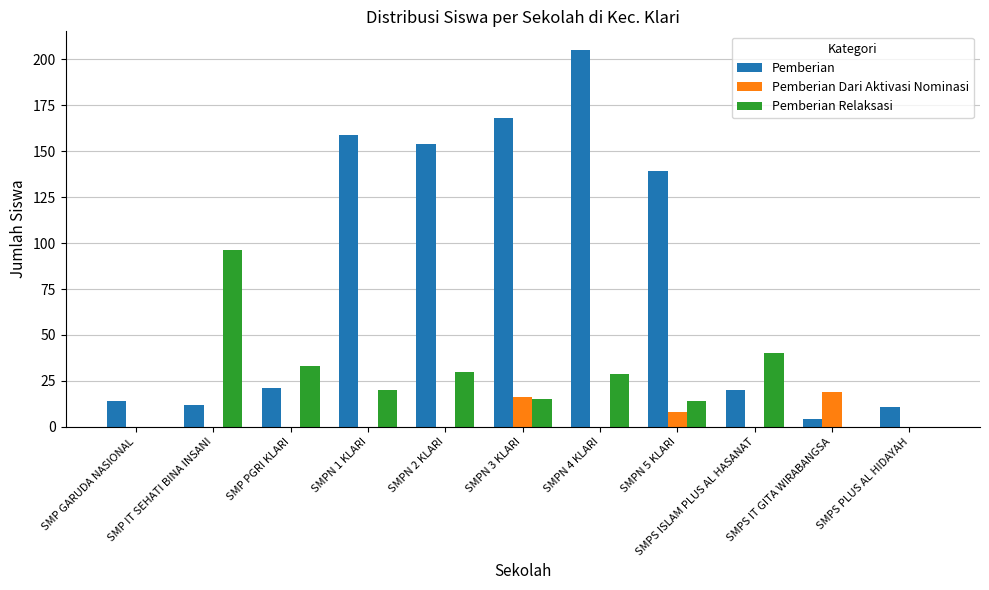

Reading right to left, list all the values displayed in this chart.

Pemberian: 11	4	20	139	205	168	154	159	21	12	14
Pemberian Dari Aktivasi Nominasi: 0	19	0	8	0	16	0	0	0	0	0
Pemberian Relaksasi: 0	0	40	14	29	15	30	20	33	96	0